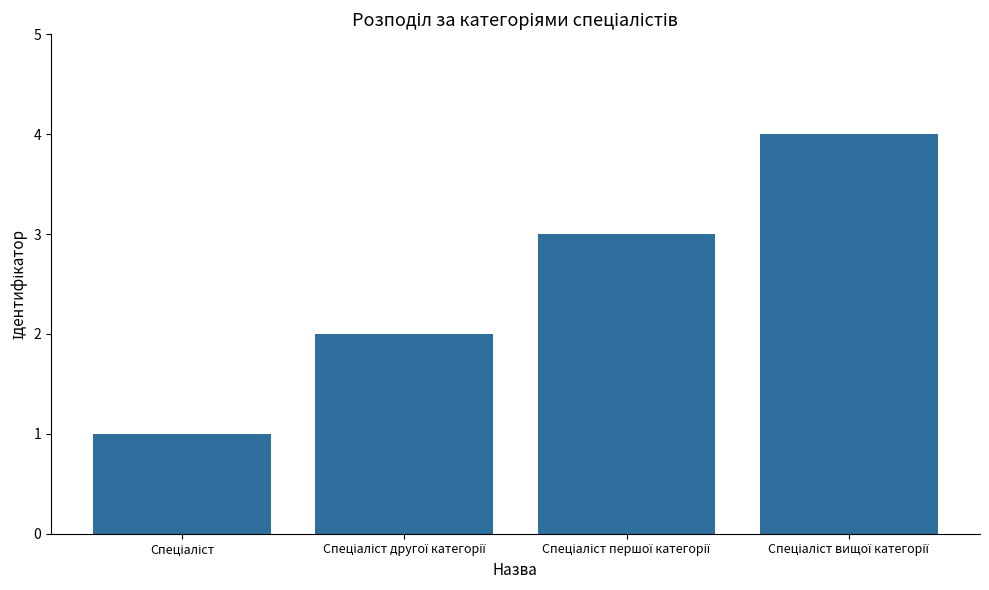

What is the value of the 4th bar from the left?

4